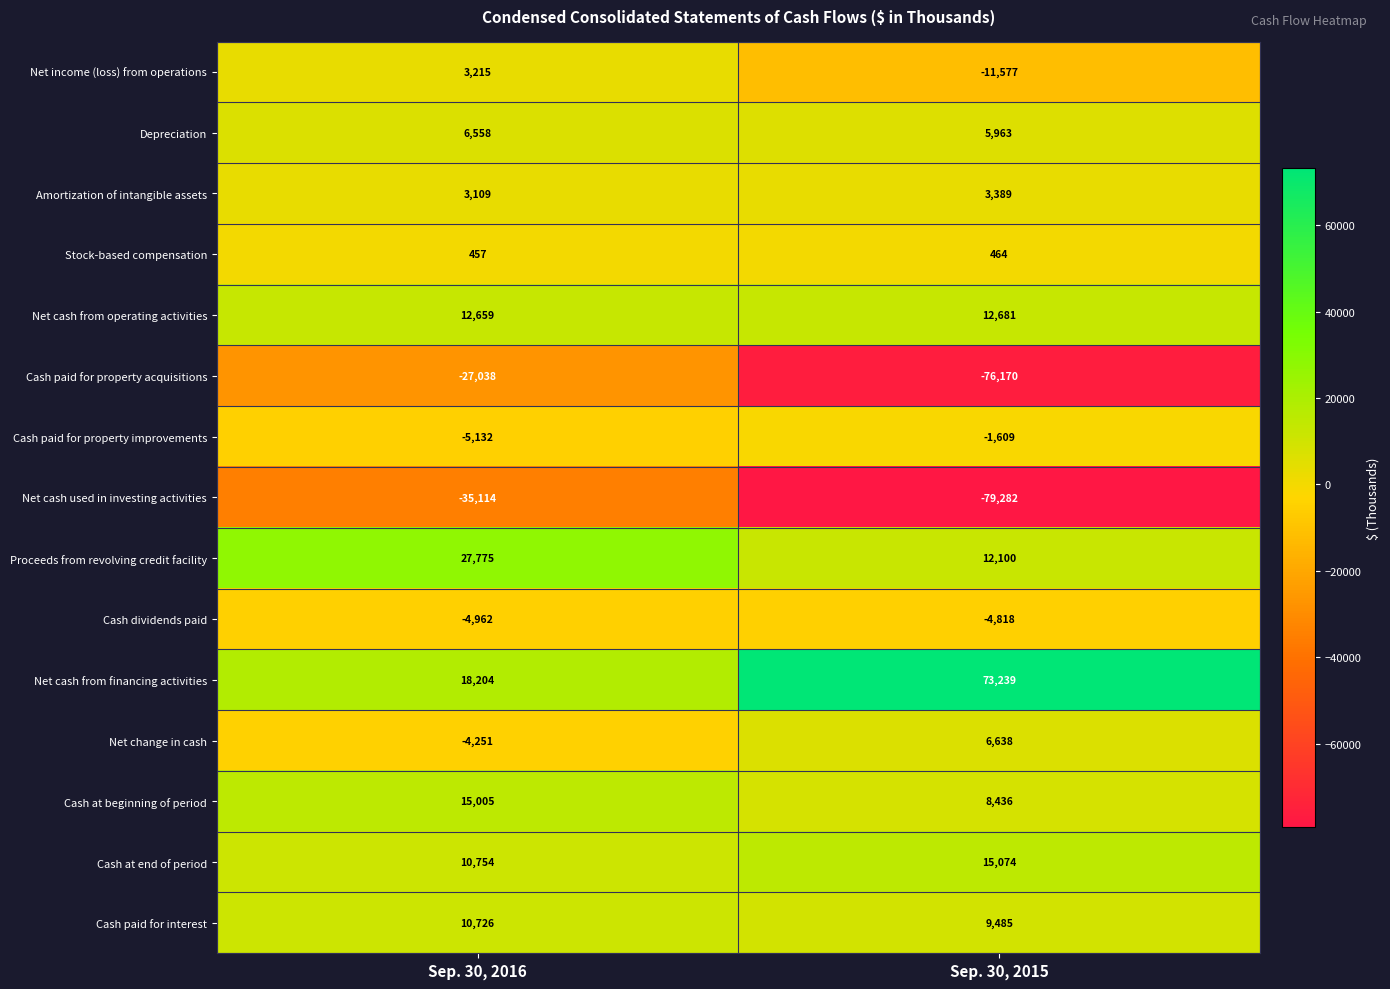

Reading left to right, what are all the values shown in this chart?

Net income (loss) from operations: 3215	-11577
Depreciation: 6558	5963
Amortization of intangible assets: 3109	3389
Stock-based compensation: 457	464
Net cash from operating activities: 12659	12681
Cash paid for property acquisitions: -27038	-76170
Cash paid for property improvements: -5132	-1609
Net cash used in investing activities: -35114	-79282
Proceeds from revolving credit facility: 27775	12100
Cash dividends paid: -4962	-4818
Net cash from financing activities: 18204	73239
Net change in cash: -4251	6638
Cash at beginning of period: 15005	8436
Cash at end of period: 10754	15074
Cash paid for interest: 10726	9485